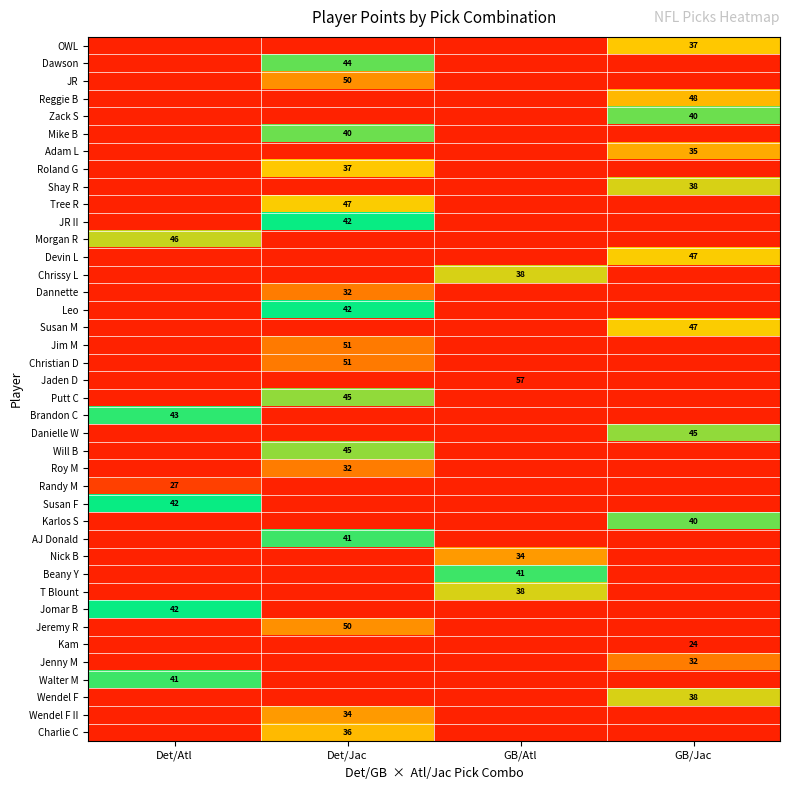

True or false: row_37 has a value of 16 at GB/Atl.

False